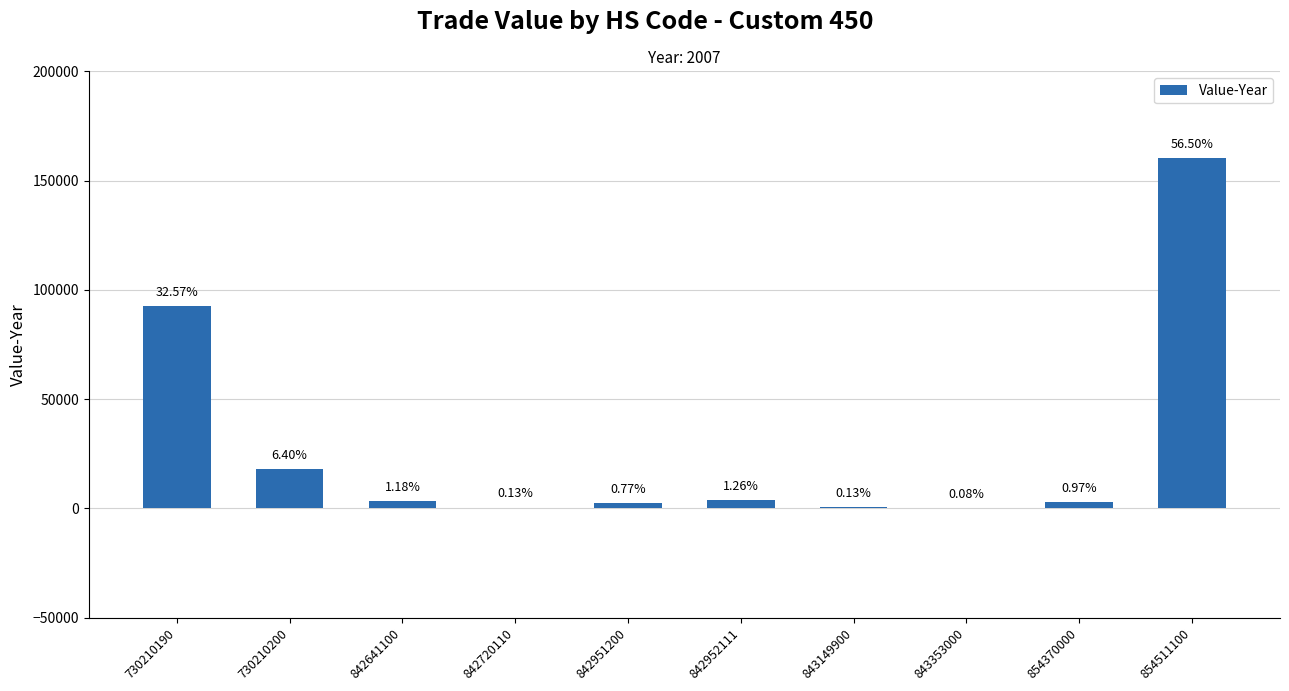

Are the bars horizontal?

No